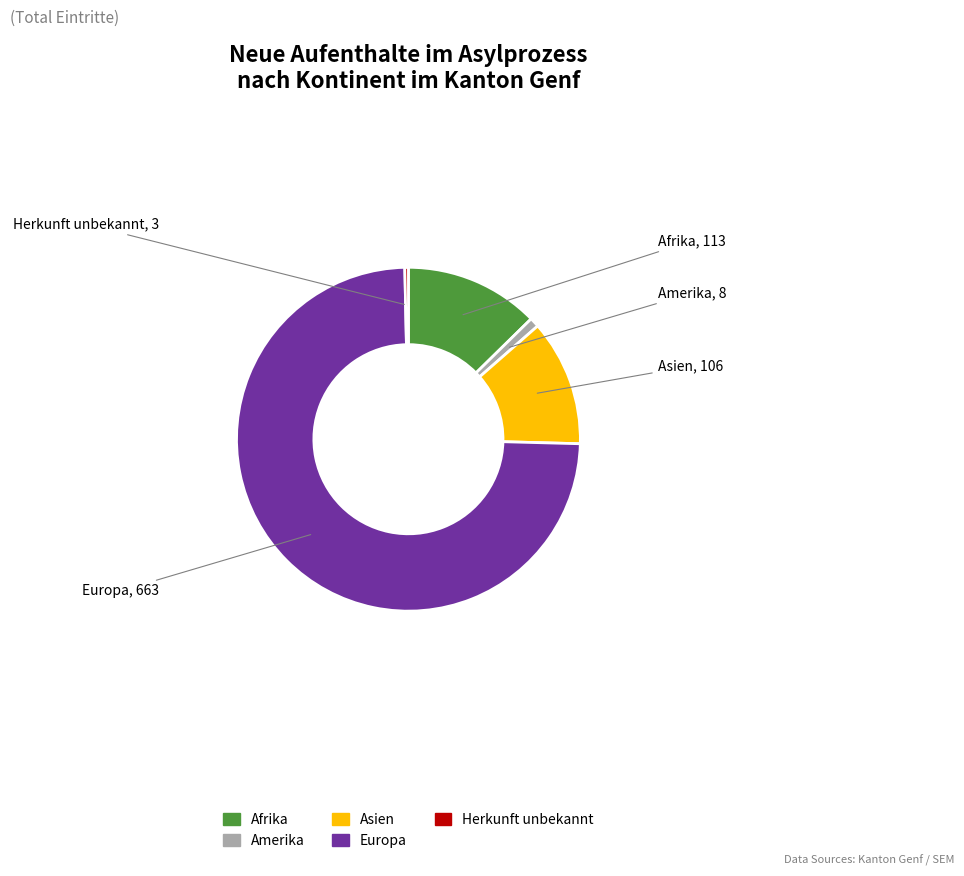

Which has a higher value, Asien or Europa?

Europa